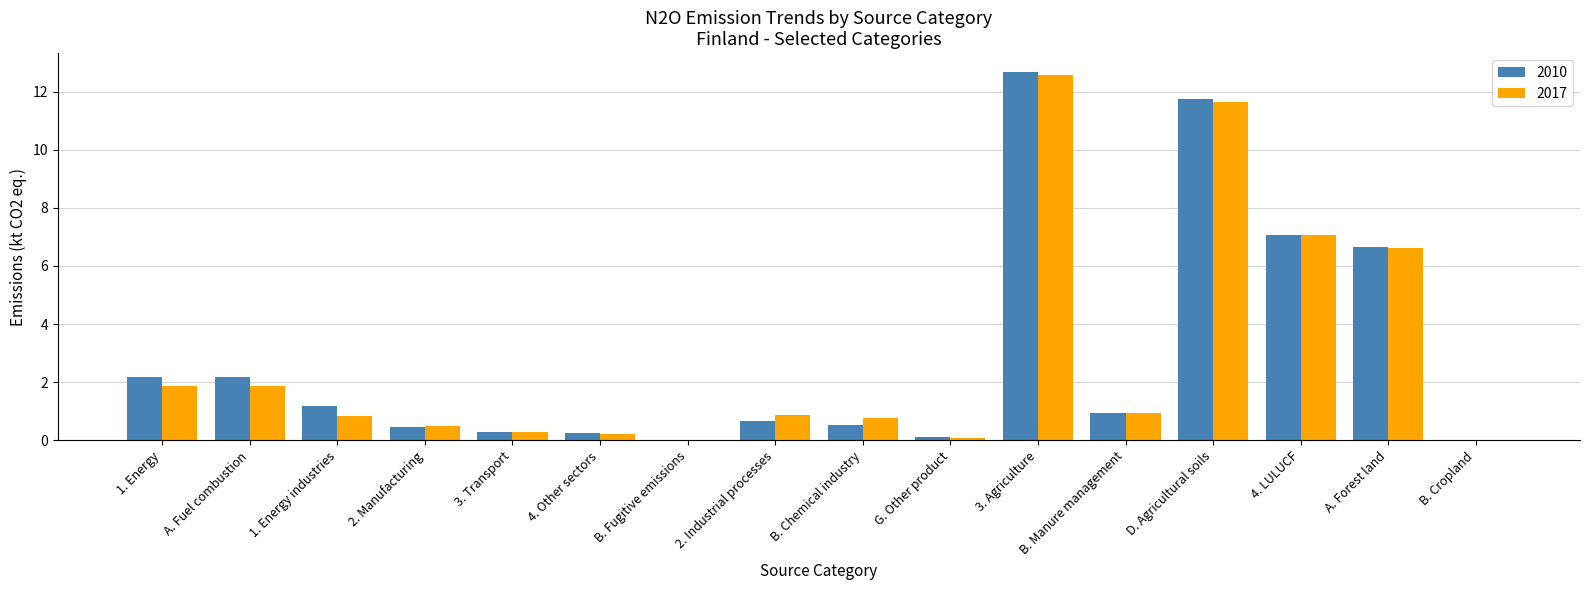

What is the sum of all 2010 values?

46.9